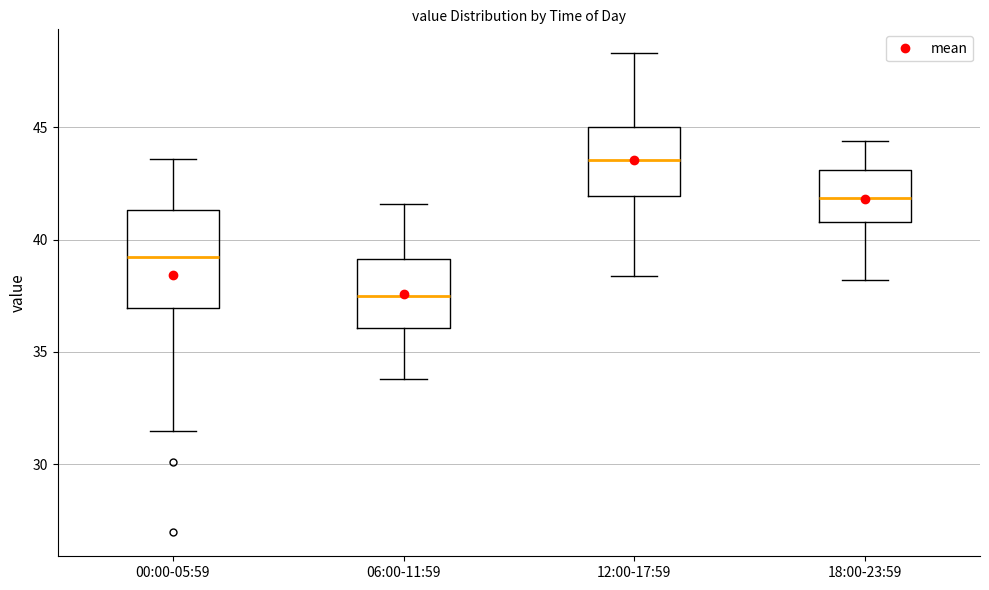

Reading left to right, read every box against the y-axis: the position of its median line, the range the box covers, and the ends of its whiskers. The values are not printed on the chart, so give them approximately, as read against the axis.

00:00-05:59: median 39.0, box 37.0 to 41.5, whiskers 31.5 to 43.5
06:00-11:59: median 37.5, box 36.0 to 39.0, whiskers 34.0 to 41.5
12:00-17:59: median 43.5, box 42.0 to 45.0, whiskers 38.5 to 48.5
18:00-23:59: median 42.0, box 41.0 to 43.0, whiskers 38.0 to 44.5